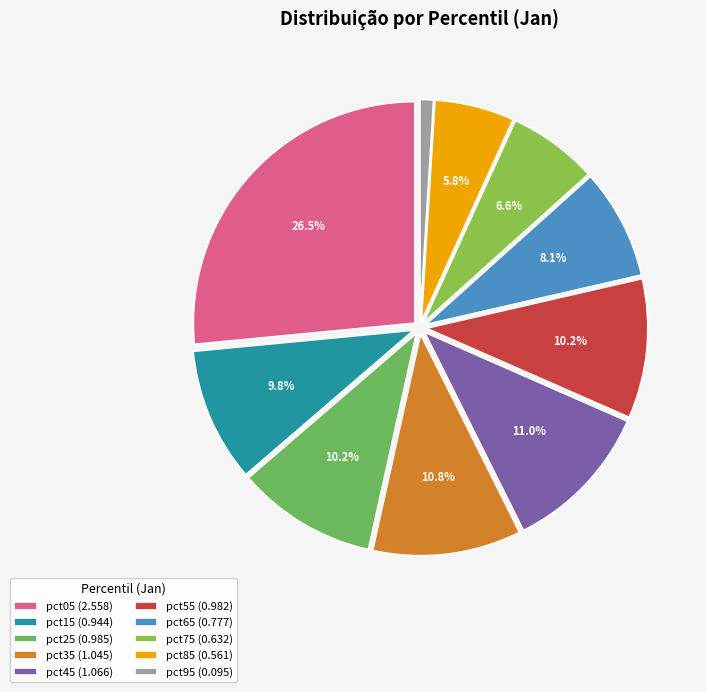

What portion of the pie excludes pct35?

89.2%